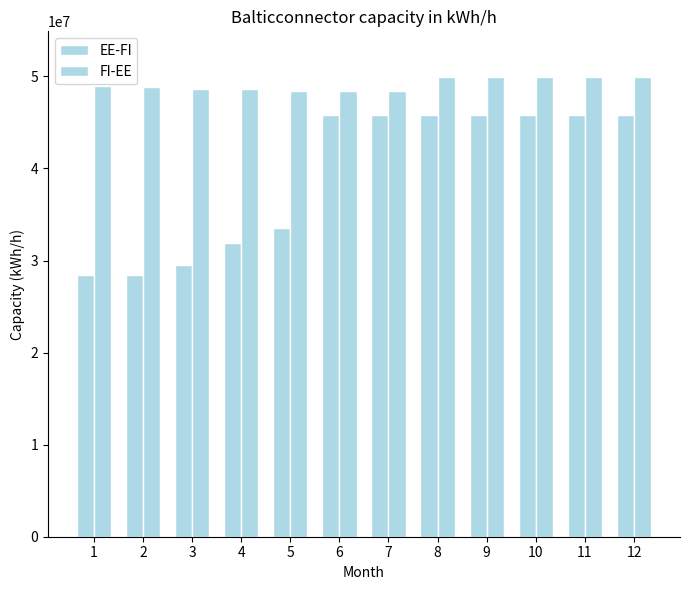

How many distinct data groups are displayed?

2